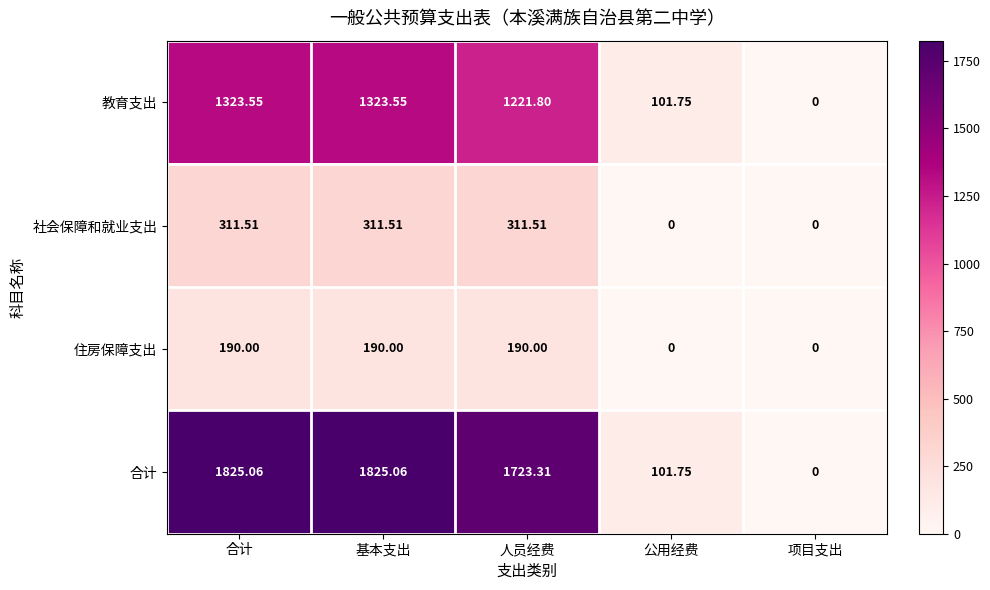

Which series has the largest range (max minus min)?

合计